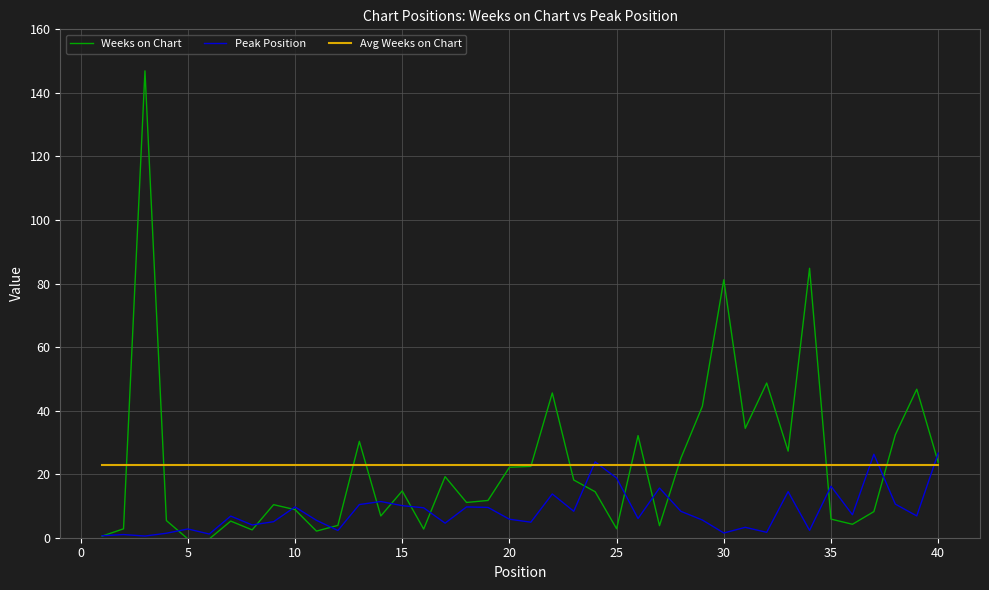

What is the greatest value displayed?

146.9